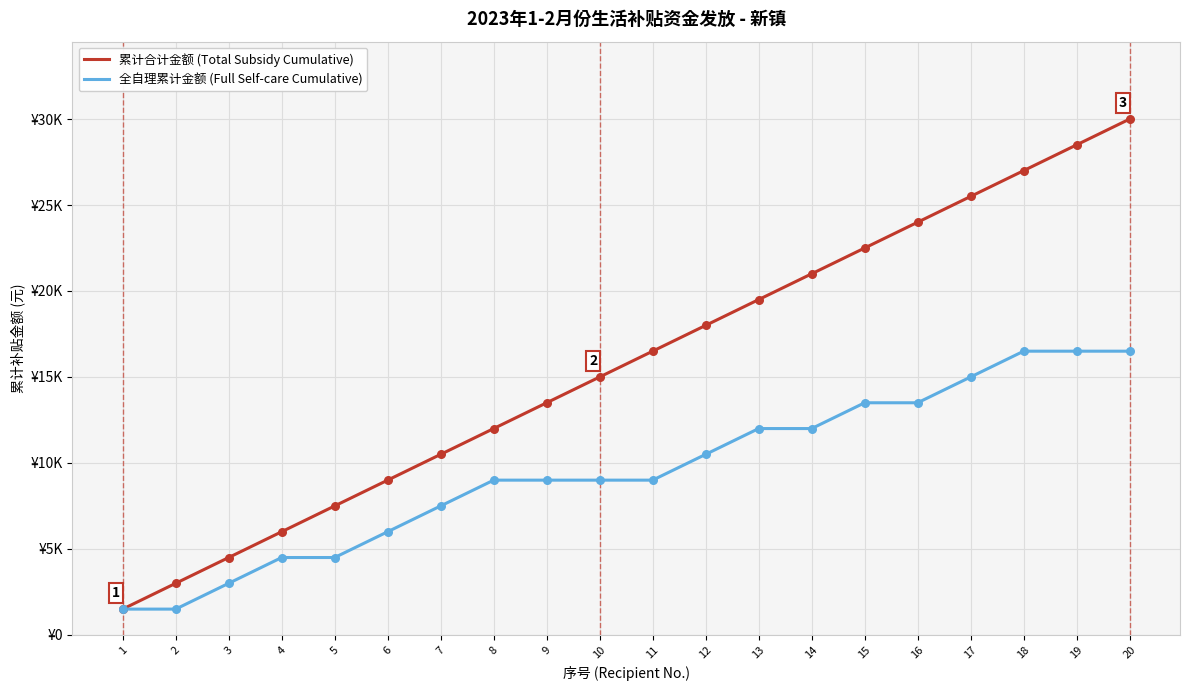

Does the chart have visible grid lines?

Yes